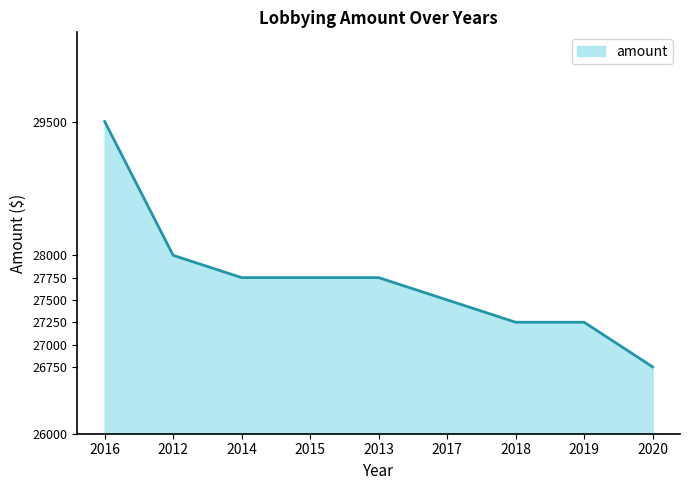

Is it true that the value at 2012 is 28000?

True